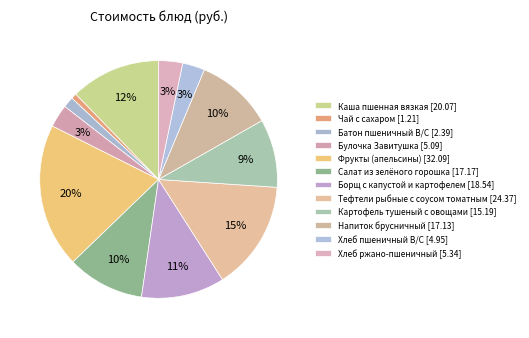

How many slices are in this pie chart?

12